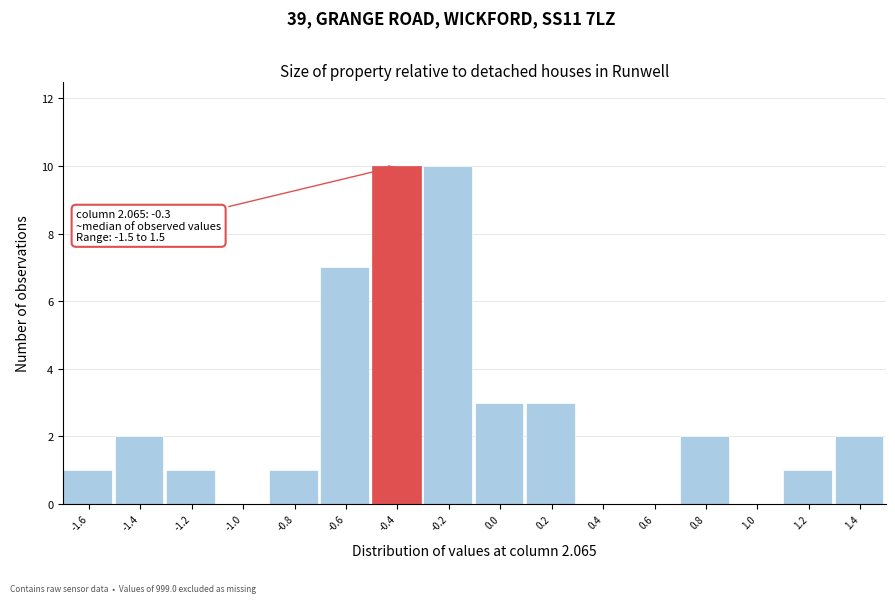

Reading right to left, transcribe all the data shown in this chart.

1.4=2	1.2=1	1.0=0	0.8=2	0.6=0	0.4=0	0.2=3	0.0=3	-0.2=10	-0.4=10	-0.6=7	-0.8=1	-1.0=0	-1.2=1	-1.4=2	-1.6=1